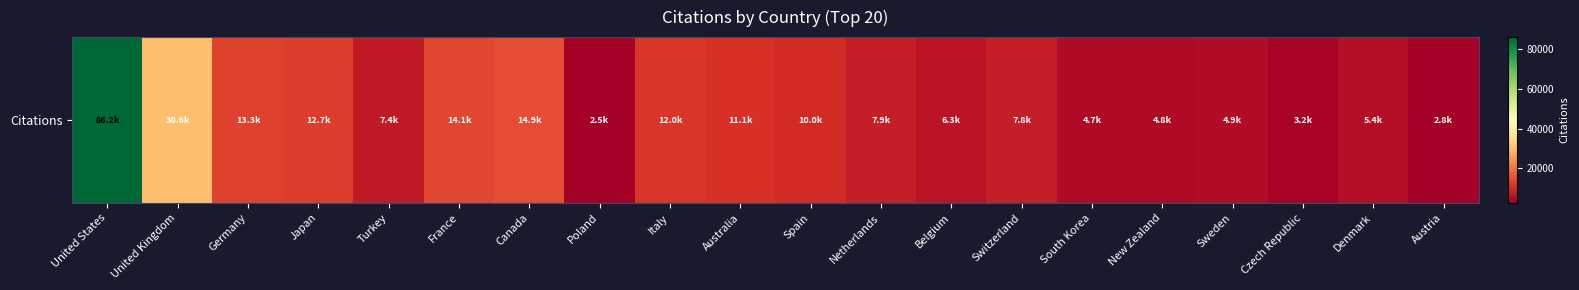

Reading left to right, list all the values displayed in this chart.

United States=86157	United Kingdom=30589	Germany=13317	Japan=12729	Turkey=7383	France=14064	Canada=14943	Poland=2502	Italy=11972	Australia=11071	Spain=10039	Netherlands=7880	Belgium=6332	Switzerland=7765	South Korea=4741	New Zealand=4788	Sweden=4880	Czech Republic=3243	Denmark=5432	Austria=2846